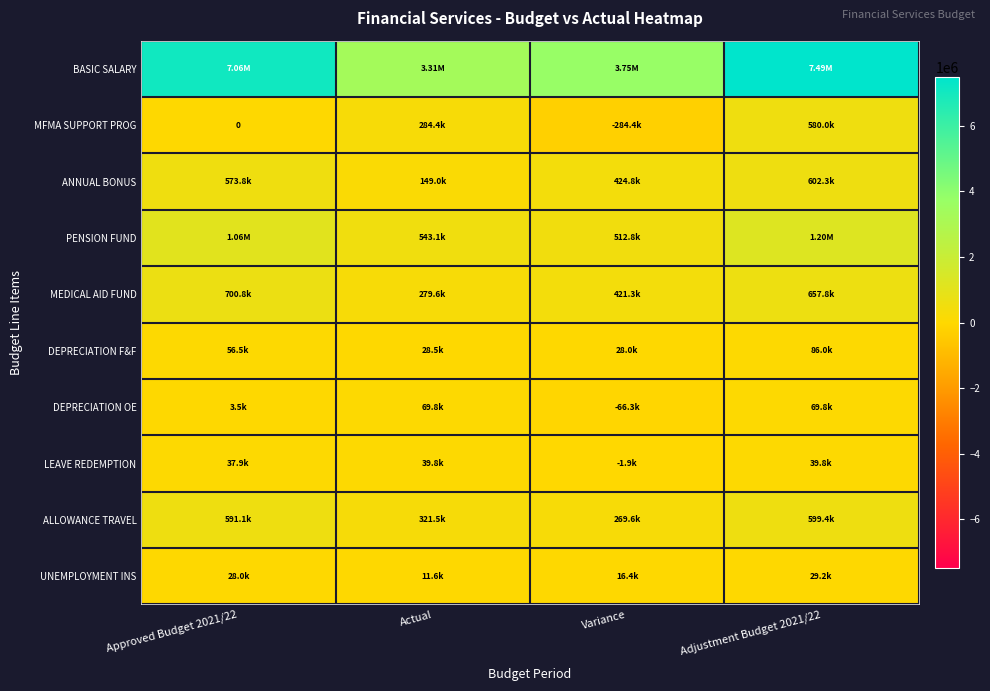

Is it true that DEPRECIATION F&F equals 56496.0 at Approved Budget 2021/22?

True